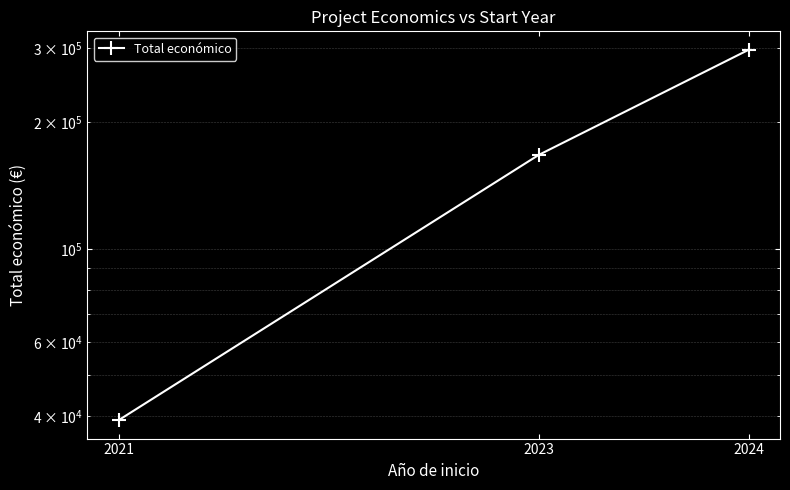

How many values are below 167211?

1